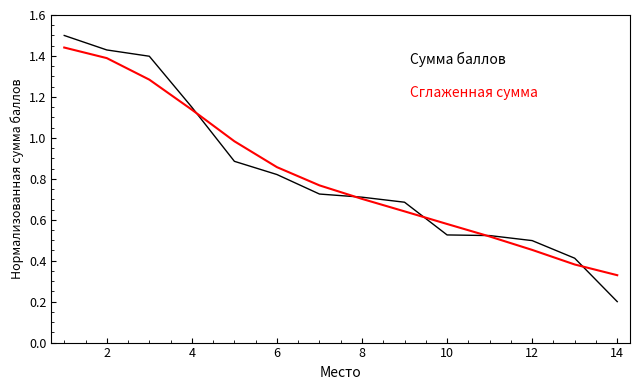

How many lines are shown in the chart?

2